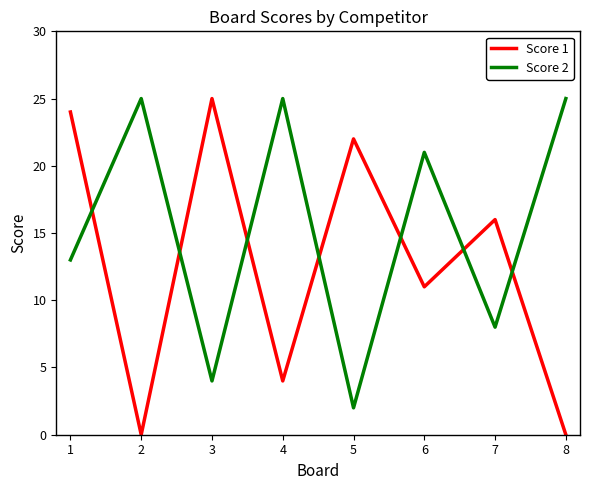

Reading left to right, what are all the values shown in this chart?

Score 1: 1=24	2=0	3=25	4=4	5=22	6=11	7=16	8=0
Score 2: 1=13	2=25	3=4	4=25	5=2	6=21	7=8	8=25